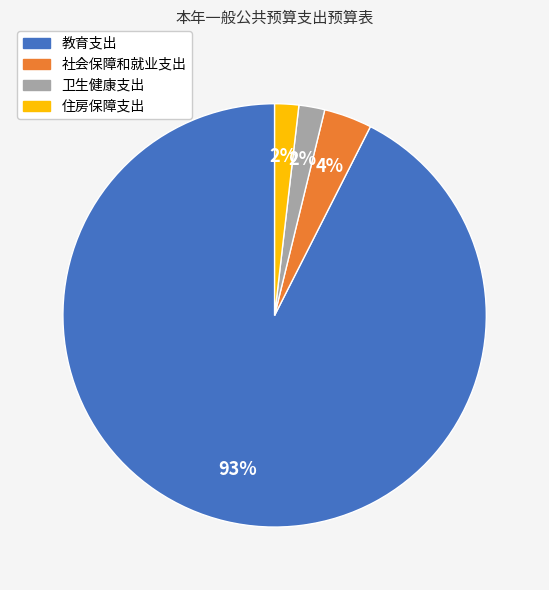

Which slice represents more than half of the pie?

教育支出